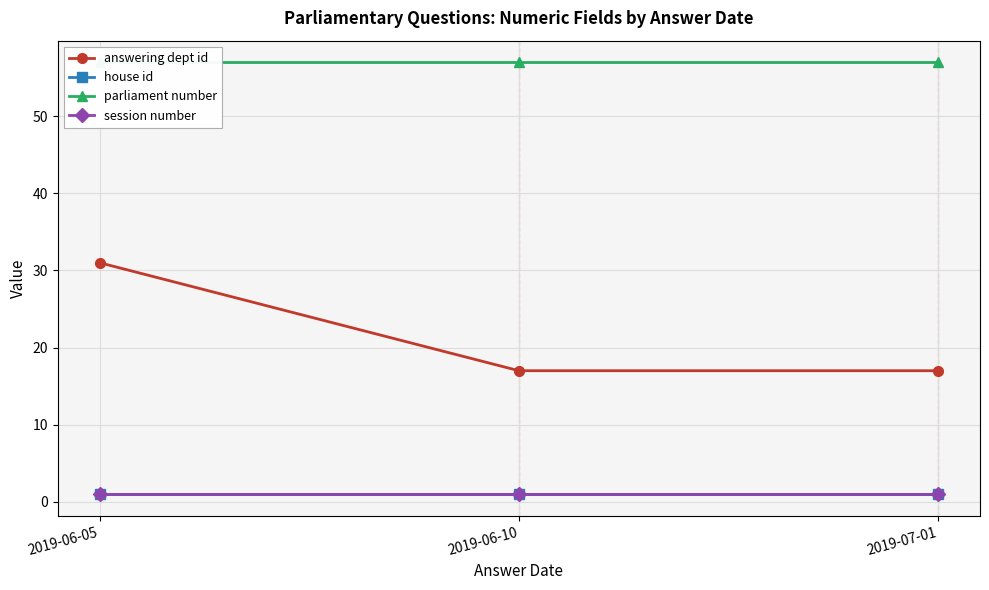

Reading left to right, what are all the values shown in this chart?

answering dept id: 2019-06-05=31	2019-06-10=17	2019-07-01=17
house id: 2019-06-05=1	2019-06-10=1	2019-07-01=1
parliament number: 2019-06-05=57	2019-06-10=57	2019-07-01=57
session number: 2019-06-05=1	2019-06-10=1	2019-07-01=1